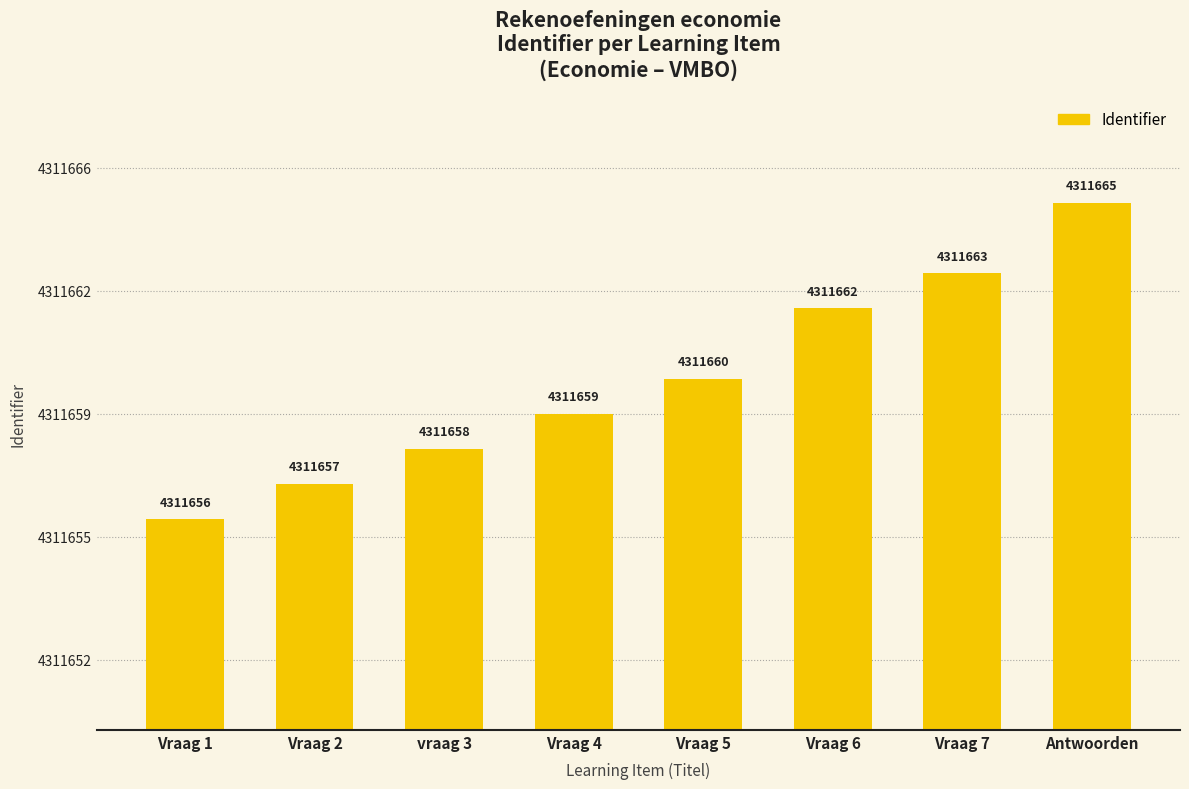

Are the bars horizontal?

No